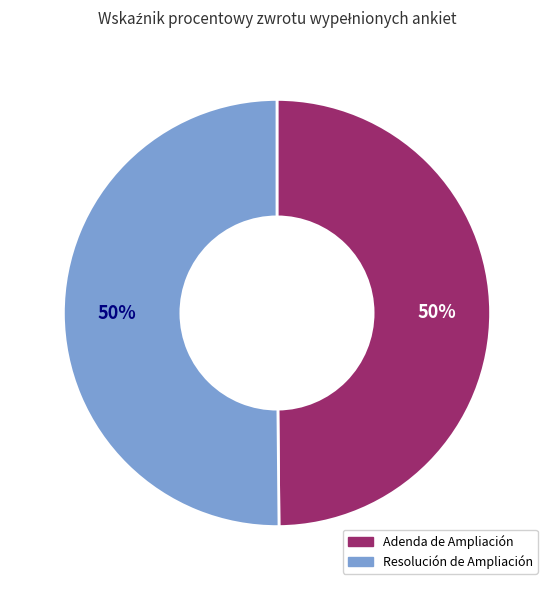

To the nearest percent, what is the average slice percentage?

50%